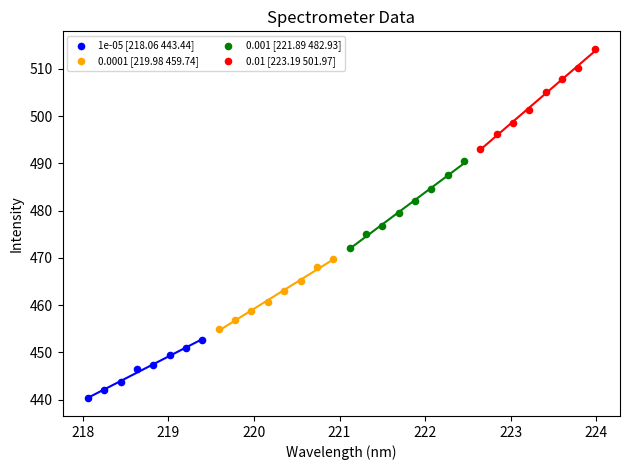

Which series contains the highest Y value?

0.01 [223.19 501.97]